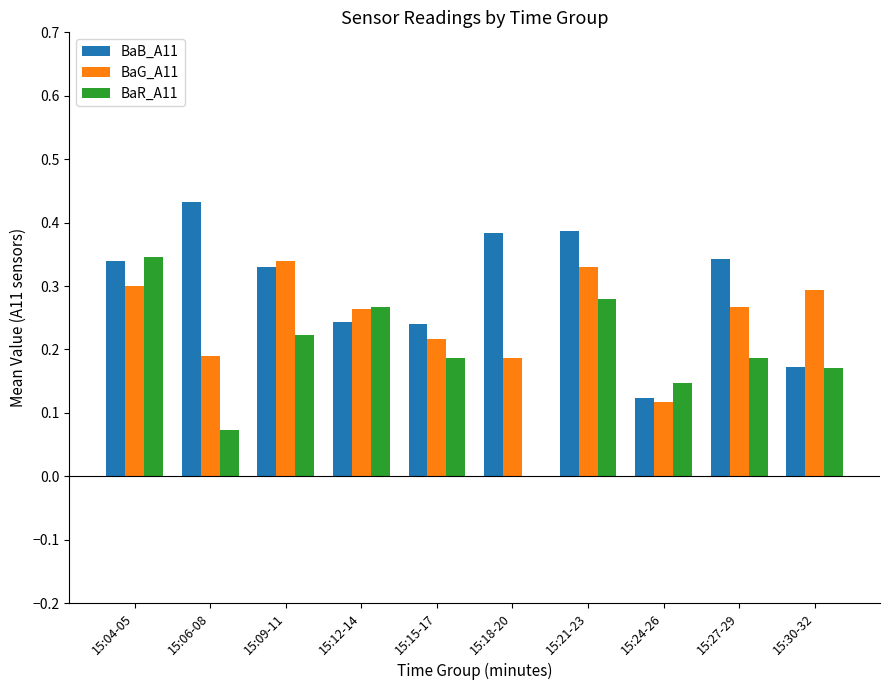

How many groups of bars are there?

10